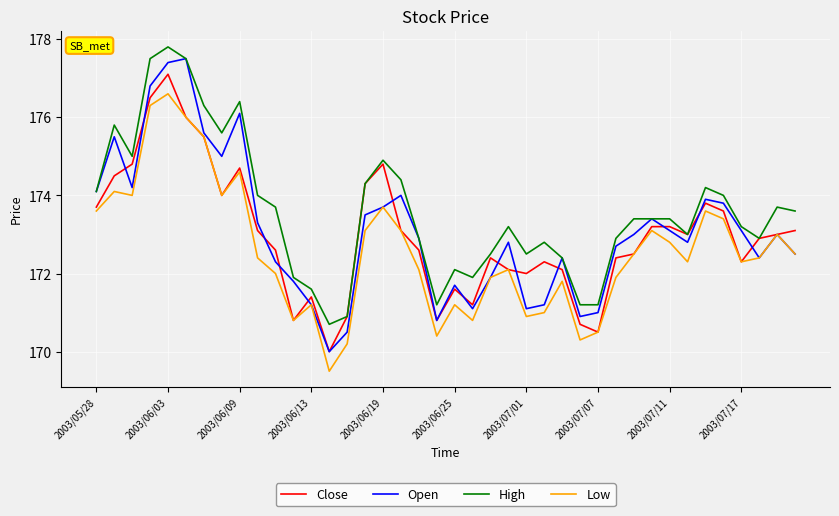

Reading left to right, what are all the values shown in this chart?

Close: 173.7	174.5	174.8	176.5	177.1	176.0	175.5	174.0	174.7	173.1	172.6	170.8	171.4	170.0	170.9	174.3	174.8	173.1	172.6	170.8	171.6	171.2	172.4	172.1	172.0	172.3	172.1	170.7	170.5	172.4	172.5	173.2	173.2	173.0	173.8	173.6	172.3	172.9	173.0	173.1
Open: 174.1	175.5	174.2	176.8	177.4	177.5	175.6	175.0	176.1	173.3	172.3	171.8	171.2	170.0	170.5	173.5	173.7	174.0	172.9	170.8	171.7	171.1	171.9	172.8	171.1	171.2	172.4	170.9	171.0	172.7	173.0	173.4	173.1	172.8	173.9	173.8	173.1	172.4	173.0	172.5
High: 174.1	175.8	175.0	177.5	177.8	177.5	176.3	175.6	176.4	174.0	173.7	171.9	171.6	170.7	170.9	174.3	174.9	174.4	172.9	171.2	172.1	171.9	172.5	173.2	172.5	172.8	172.4	171.2	171.2	172.9	173.4	173.4	173.4	173.0	174.2	174.0	173.2	172.9	173.7	173.6
Low: 173.6	174.1	174.0	176.3	176.6	176.0	175.5	174.0	174.6	172.4	172.0	170.8	171.2	169.5	170.2	173.1	173.7	173.1	172.1	170.4	171.2	170.8	171.9	172.1	170.9	171.0	171.8	170.3	170.5	171.9	172.5	173.1	172.8	172.3	173.6	173.4	172.3	172.4	173.0	172.5